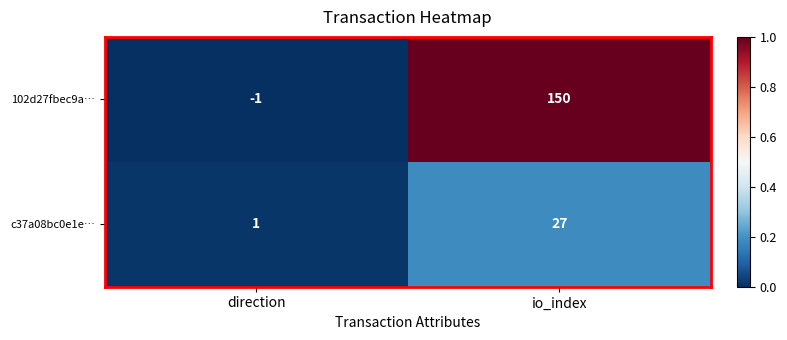

How many series are shown in this chart?

2